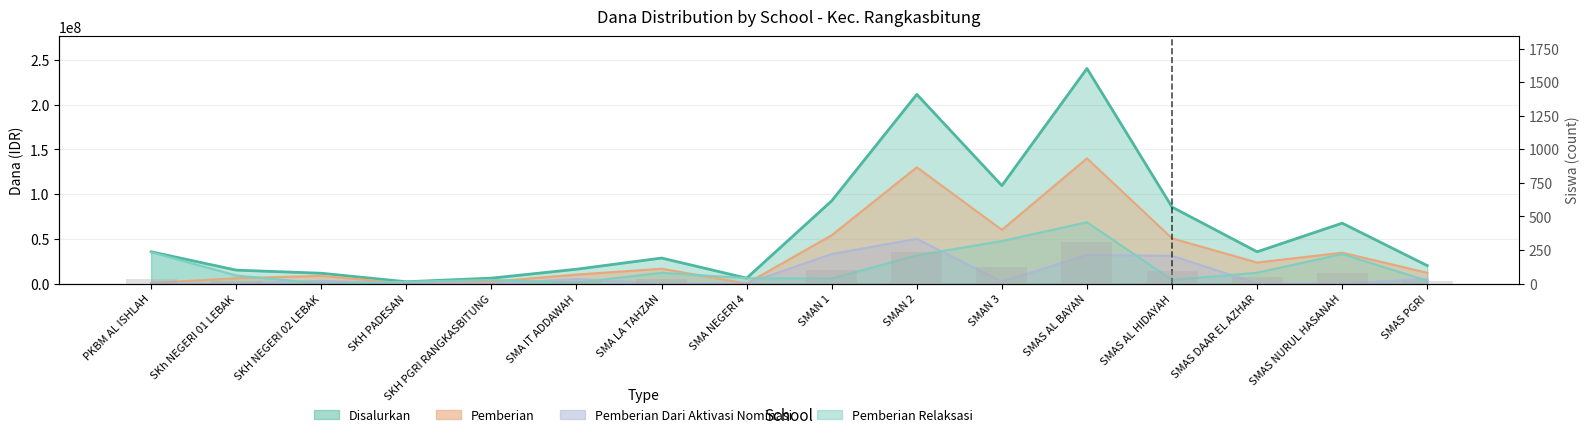

Is it true that the value at SKH PADESAN is 1?

False